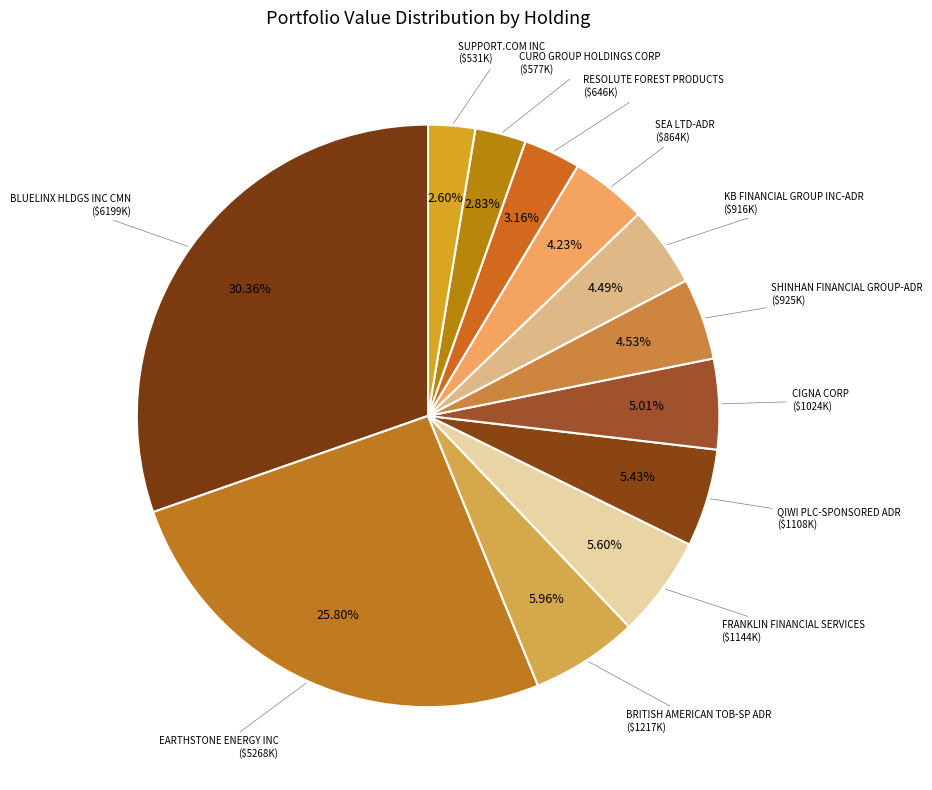

Count the number of slices in the pie.

12